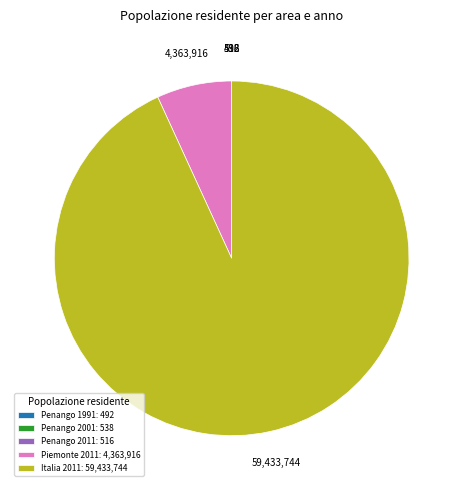

Is there any slice that represents more than half of the pie?

Yes